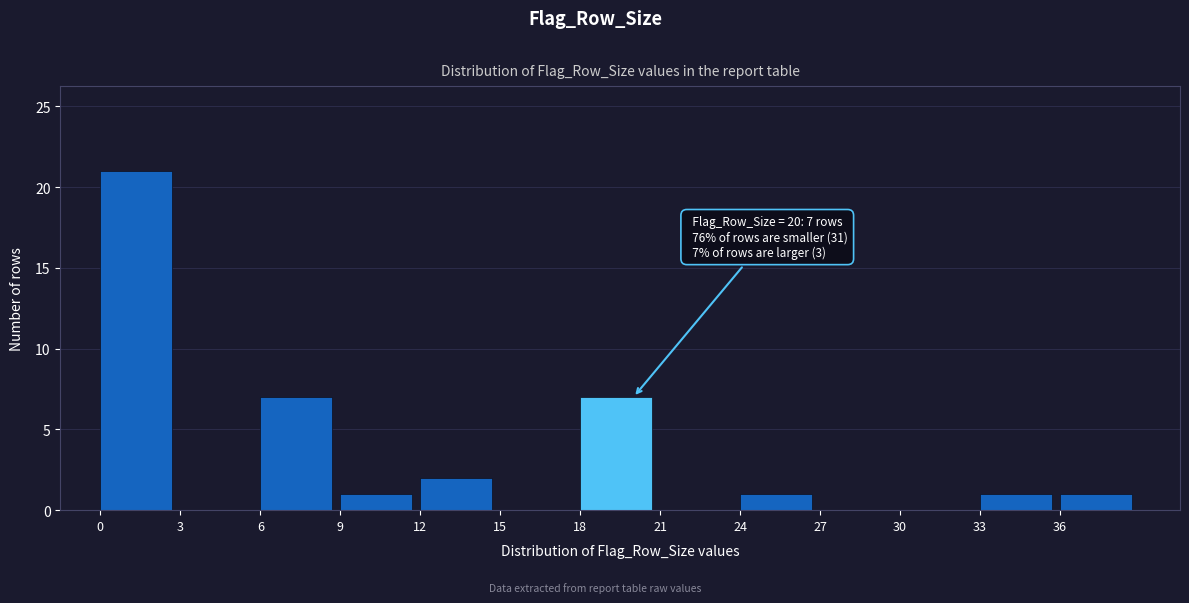

Which range on the x-axis has the tallest bar?

0 to 3